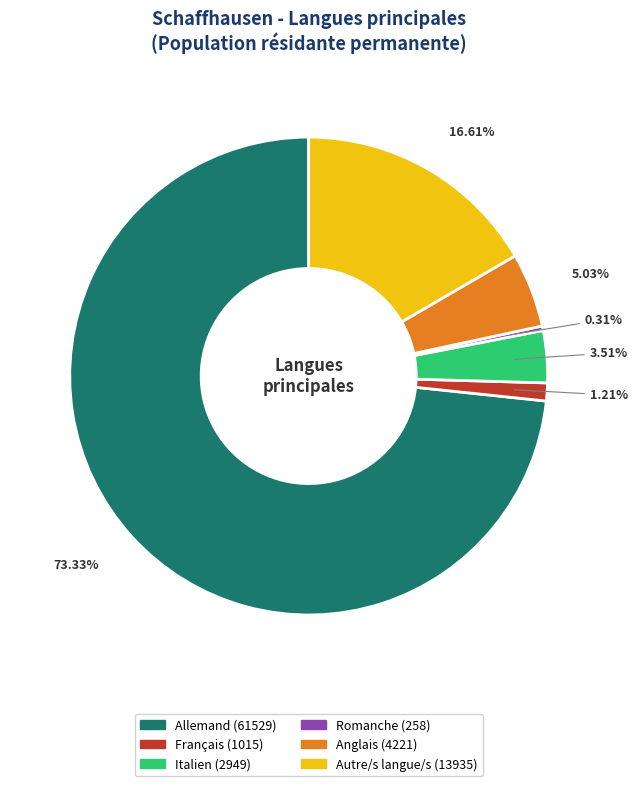

Which category has the biggest portion of the pie?

Allemand